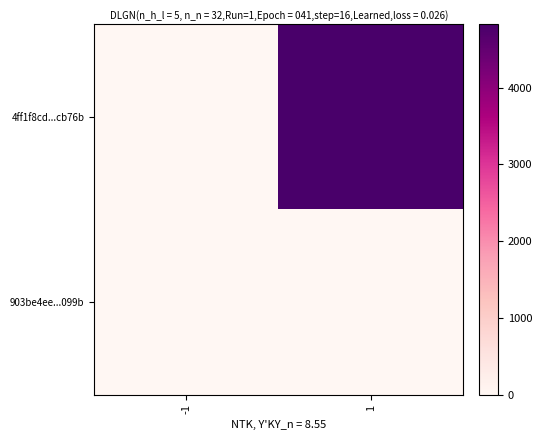

Which series has the widest spread of values?

4ff1f8cd...cb76b